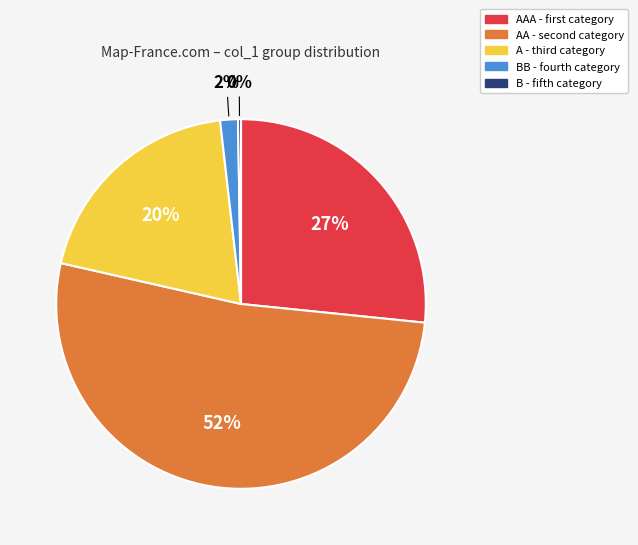

To the nearest percent, what is the average slice percentage?

20%